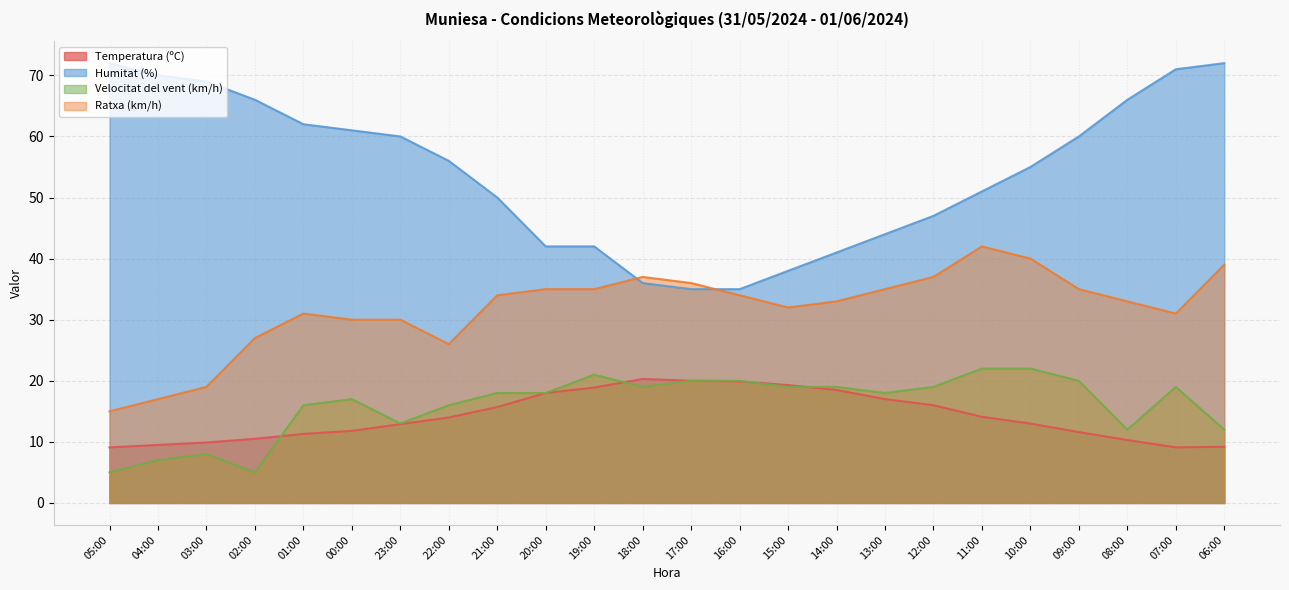

Reading left to right, list all the values displayed in this chart.

Temperatura (ºC): 05:00=9.1	04:00=9.5	03:00=9.9	02:00=10.5	01:00=11.3	00:00=11.8	23:00=12.9	22:00=14.0	21:00=15.7	20:00=18.0	19:00=18.9	18:00=20.3	17:00=20.0	16:00=19.9	15:00=19.3	14:00=18.5	13:00=17.0	12:00=16.0	11:00=14.1	10:00=13.0	09:00=11.6	08:00=10.3	07:00=9.1	06:00=9.2
Humitat (%): 05:00=72.0	04:00=70.0	03:00=69.0	02:00=66.0	01:00=62.0	00:00=61.0	23:00=60.0	22:00=56.0	21:00=50.0	20:00=42.0	19:00=42.0	18:00=36.0	17:00=35.0	16:00=35.0	15:00=38.0	14:00=41.0	13:00=44.0	12:00=47.0	11:00=51.0	10:00=55.0	09:00=60.0	08:00=66.0	07:00=71.0	06:00=72.0
Velocitat del vent (km/h): 05:00=5.0	04:00=7.0	03:00=8.0	02:00=5.0	01:00=16.0	00:00=17.0	23:00=13.0	22:00=16.0	21:00=18.0	20:00=18.0	19:00=21.0	18:00=19.0	17:00=20.0	16:00=20.0	15:00=19.0	14:00=19.0	13:00=18.0	12:00=19.0	11:00=22.0	10:00=22.0	09:00=20.0	08:00=12.0	07:00=19.0	06:00=12.0
Ratxa (km/h): 05:00=15.0	04:00=17.0	03:00=19.0	02:00=27.0	01:00=31.0	00:00=30.0	23:00=30.0	22:00=26.0	21:00=34.0	20:00=35.0	19:00=35.0	18:00=37.0	17:00=36.0	16:00=34.0	15:00=32.0	14:00=33.0	13:00=35.0	12:00=37.0	11:00=42.0	10:00=40.0	09:00=35.0	08:00=33.0	07:00=31.0	06:00=39.0